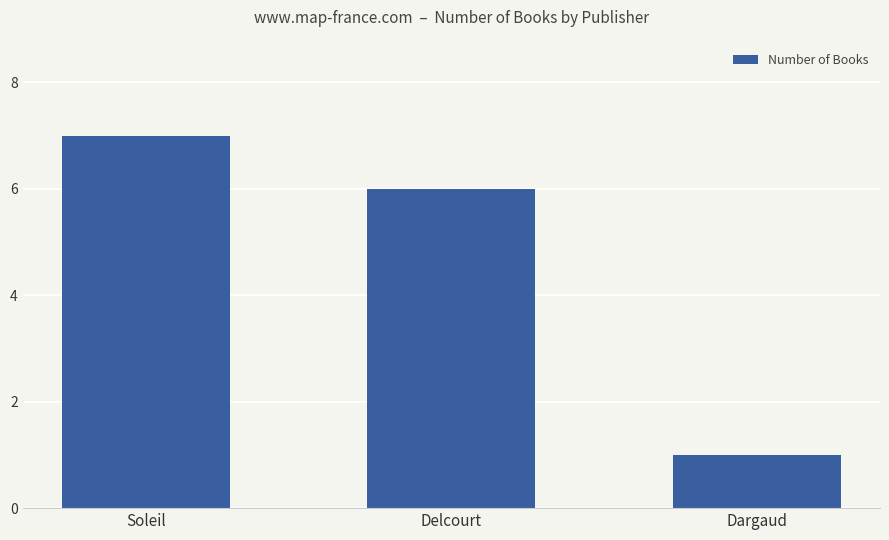

What position from the right is Soleil?

3